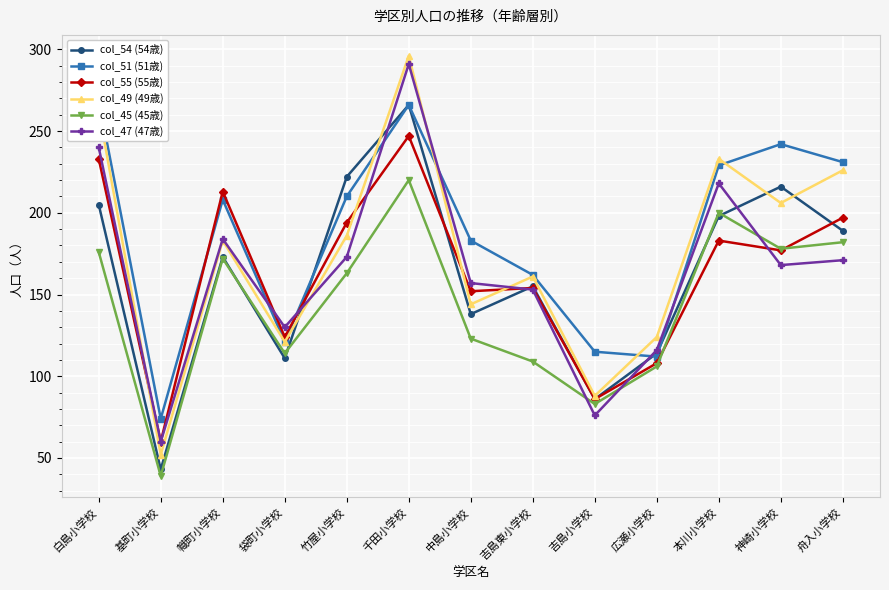

Between which two adjacent categories do col_55 (55歳) and col_47 (47歳) first intersect?

幟町小学校 and 袋町小学校